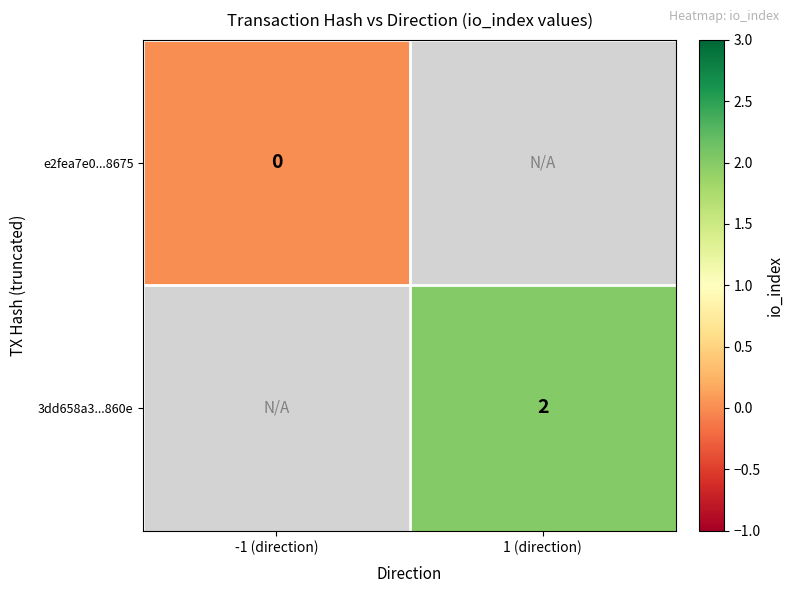

What is the maximum value shown in the chart?

2.0